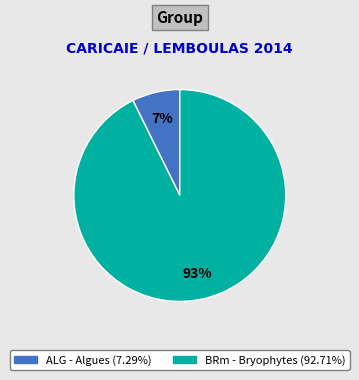

Does any single category account for the majority?

Yes